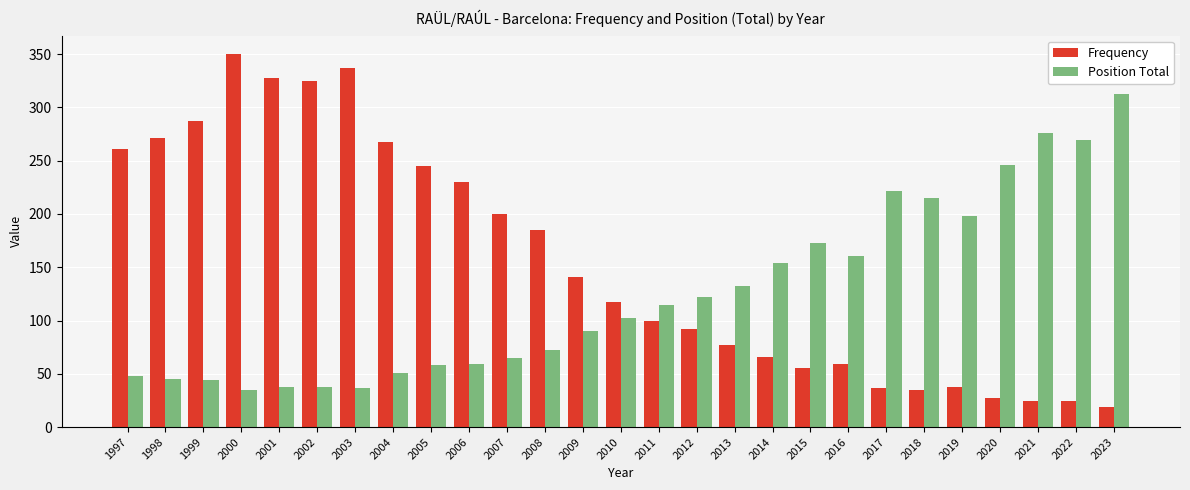

What is the difference between the maximum and minimum values in the Position Total series?

278